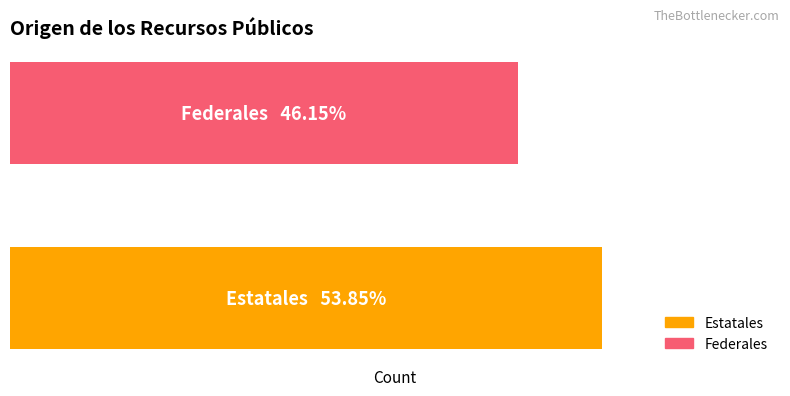

What is the average value?

6